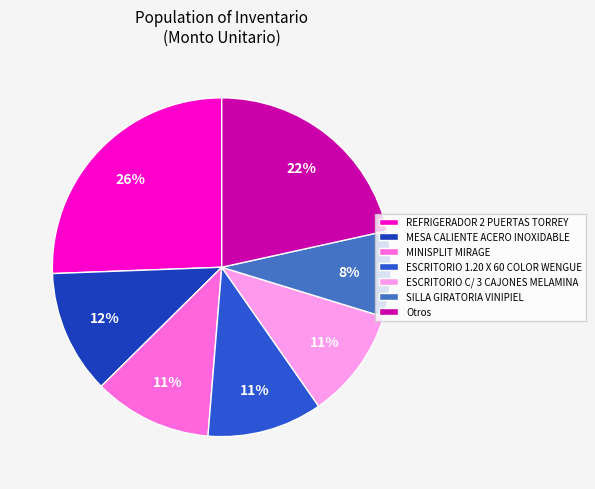

To the nearest percent, what is the combined percentage of SILLA GIRATORIA VINIPIEL and ESCRITORIO C/ 3 CAJONES MELAMINA?

19%